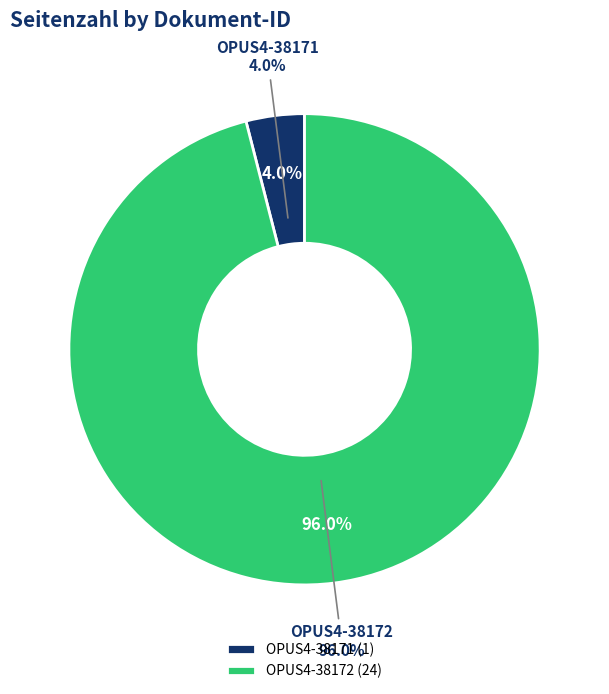

What is the majority slice?

OPUS4-38172